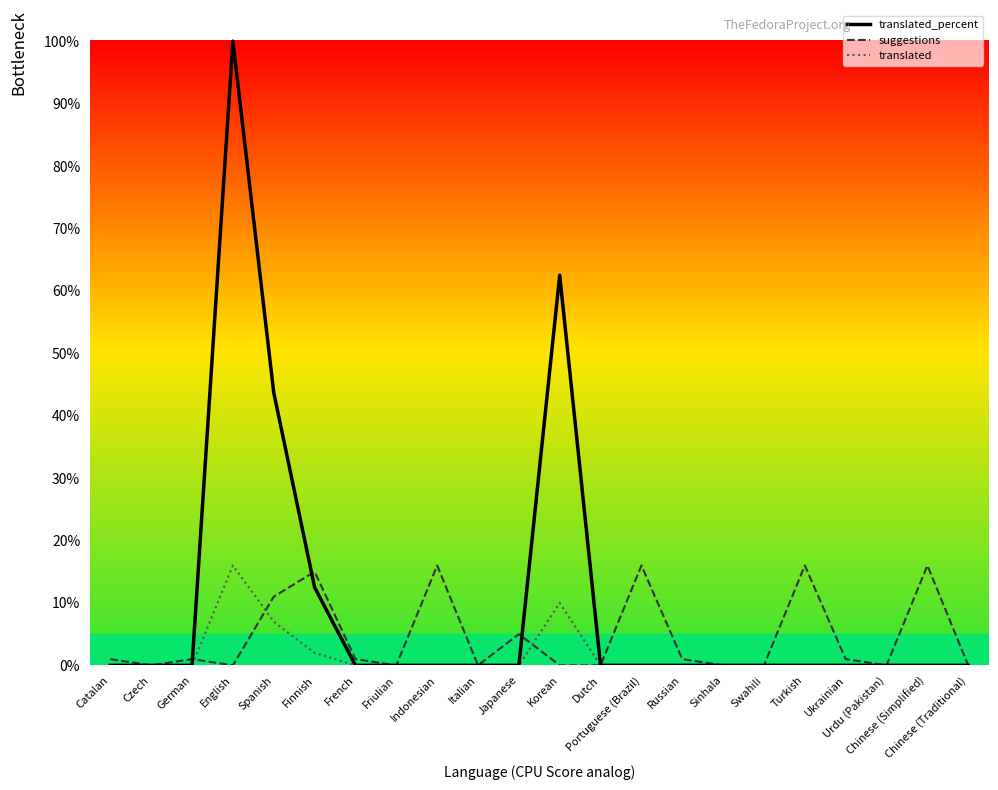

What is the sum of the translated values at Swahili and Korean?

10.0